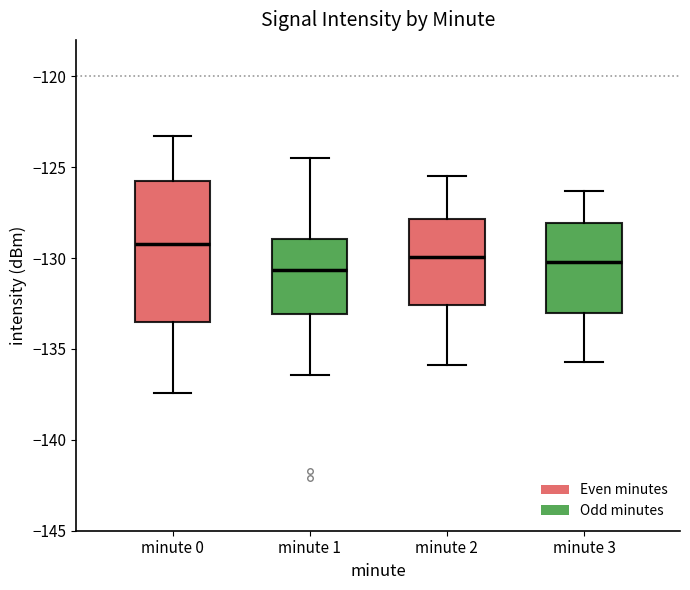

Where does the lower whisker of the box for minute 0 end on the y-axis? The values are not printed on the chart, so give them approximately, as read against the axis.

-137.5